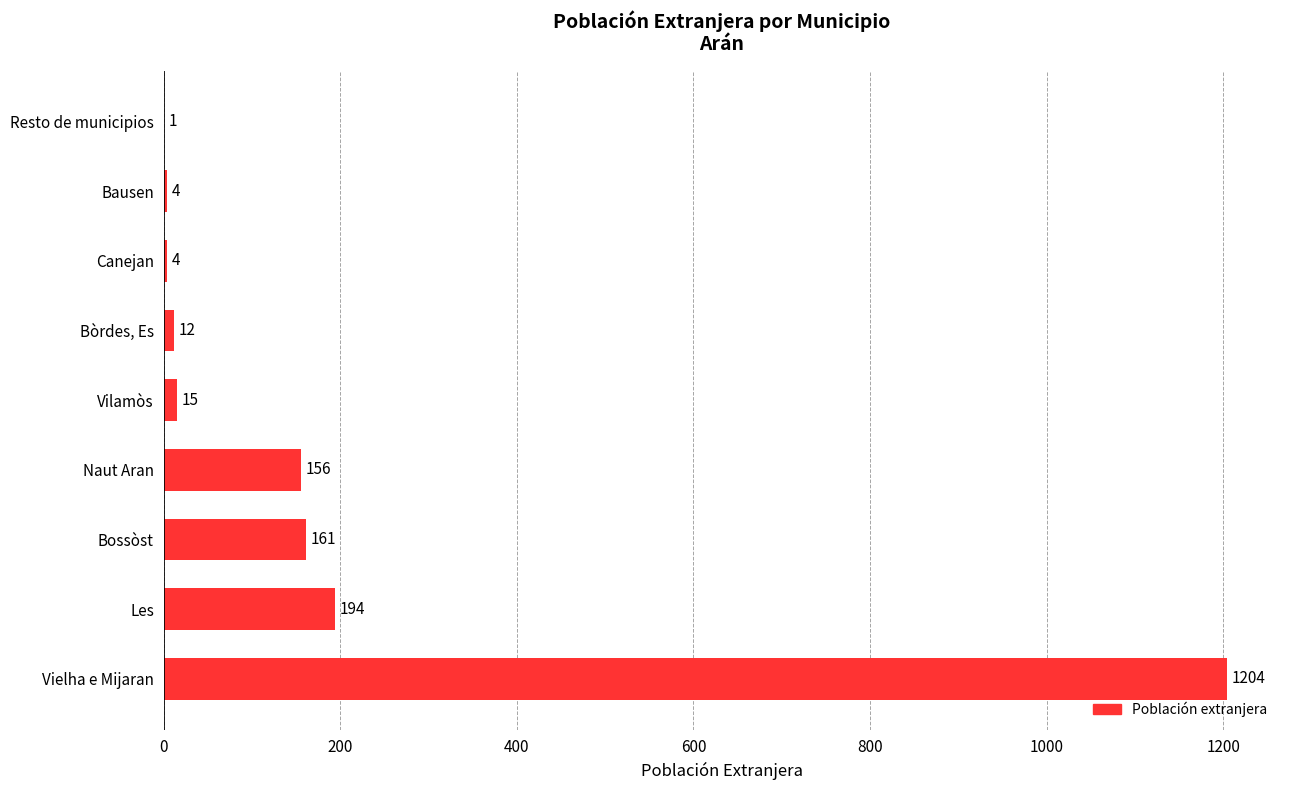

Where is the data nearest to the value 602?

Les